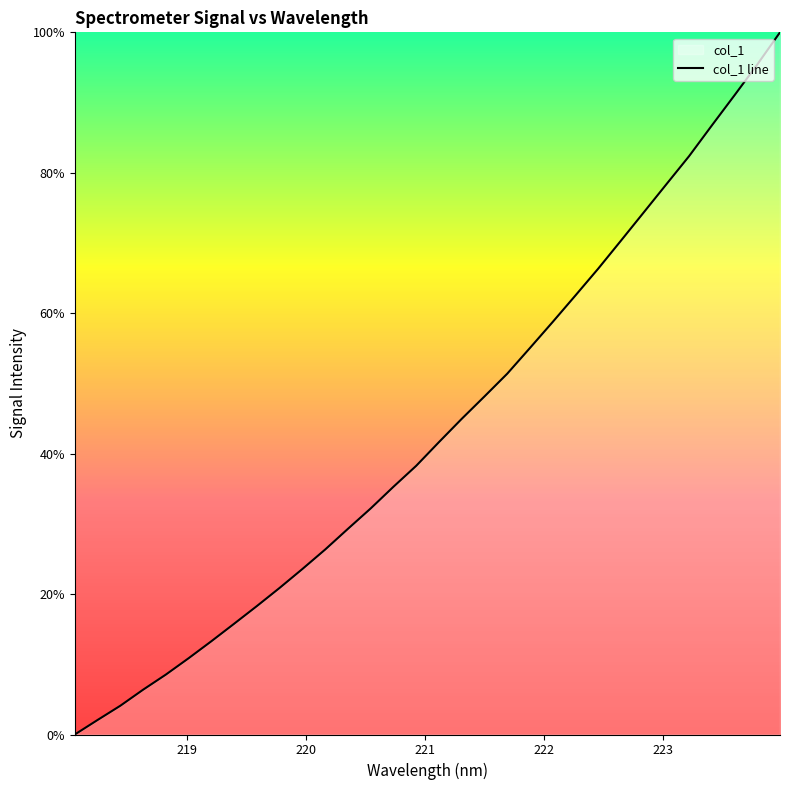

How many categories are shown in the chart?

32